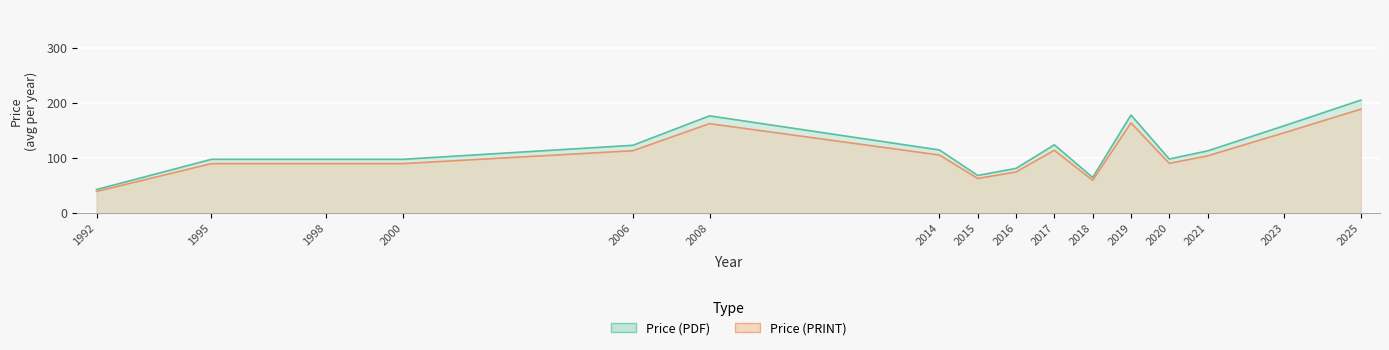

True or false: Price (PRINT) and Price (PDF) cross at least once.

False